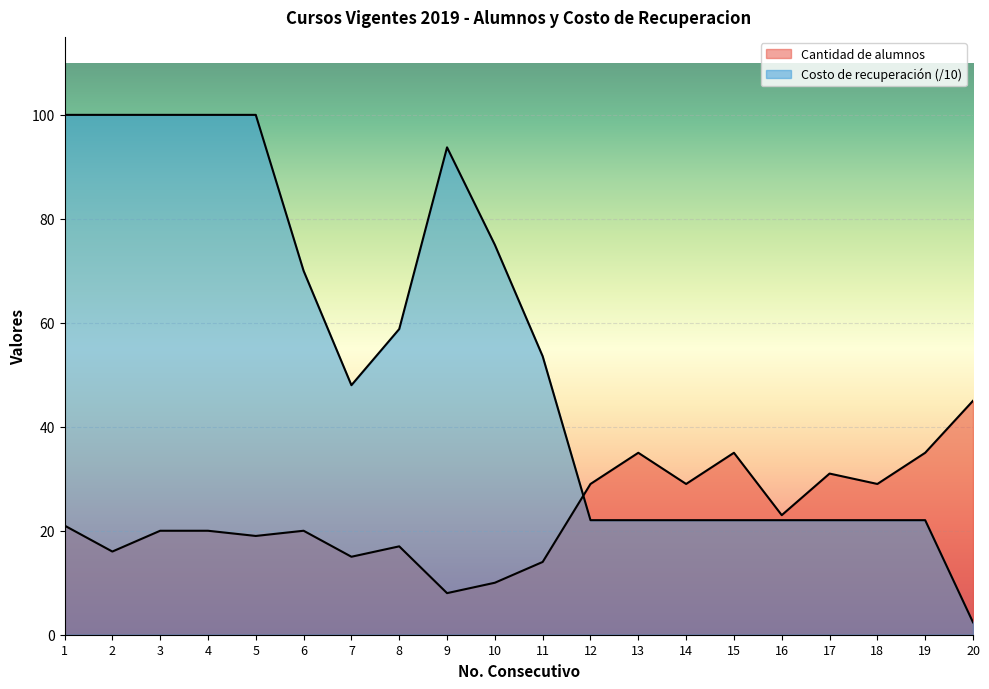

Rank the categories by Costo de recuperacion value from lowest to highest.

20, 12, 13, 14, 15, 16, 17, 18, 19, 7, 11, 8, 6, 10, 9, 1, 2, 3, 4, 5